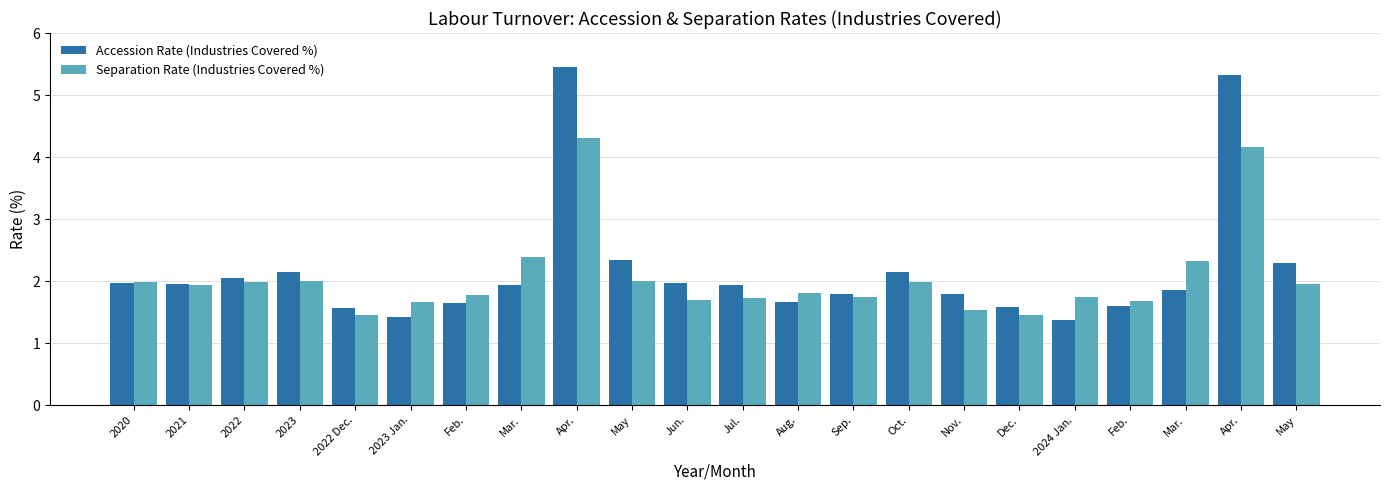

How many bars are there in each group?

2